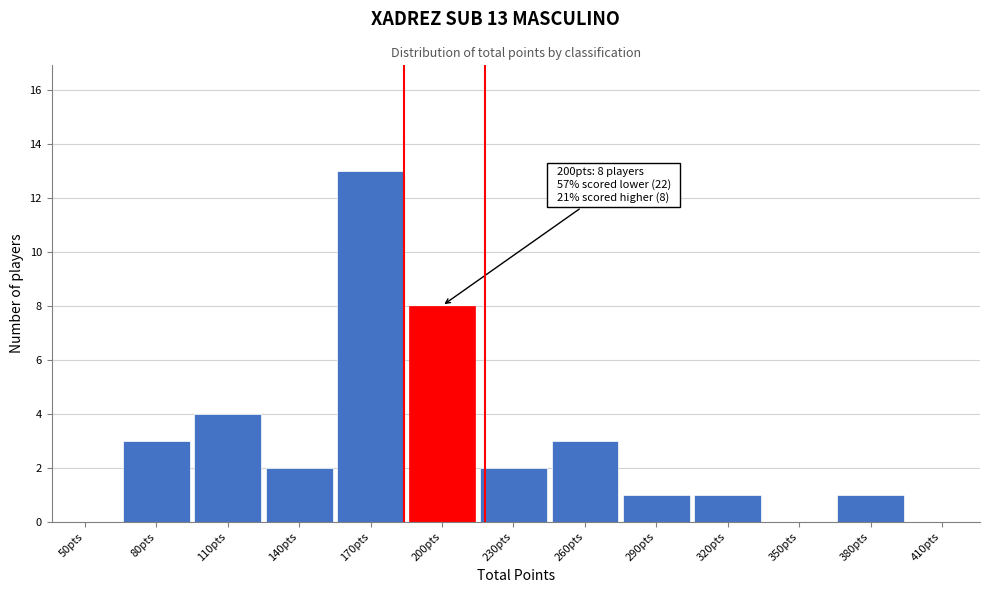

Reading right to left, transcribe all the data shown in this chart.

410pts=0	380pts=1	350pts=0	320pts=1	290pts=1	260pts=3	230pts=2	200pts=8	170pts=13	140pts=2	110pts=4	80pts=3	50pts=0